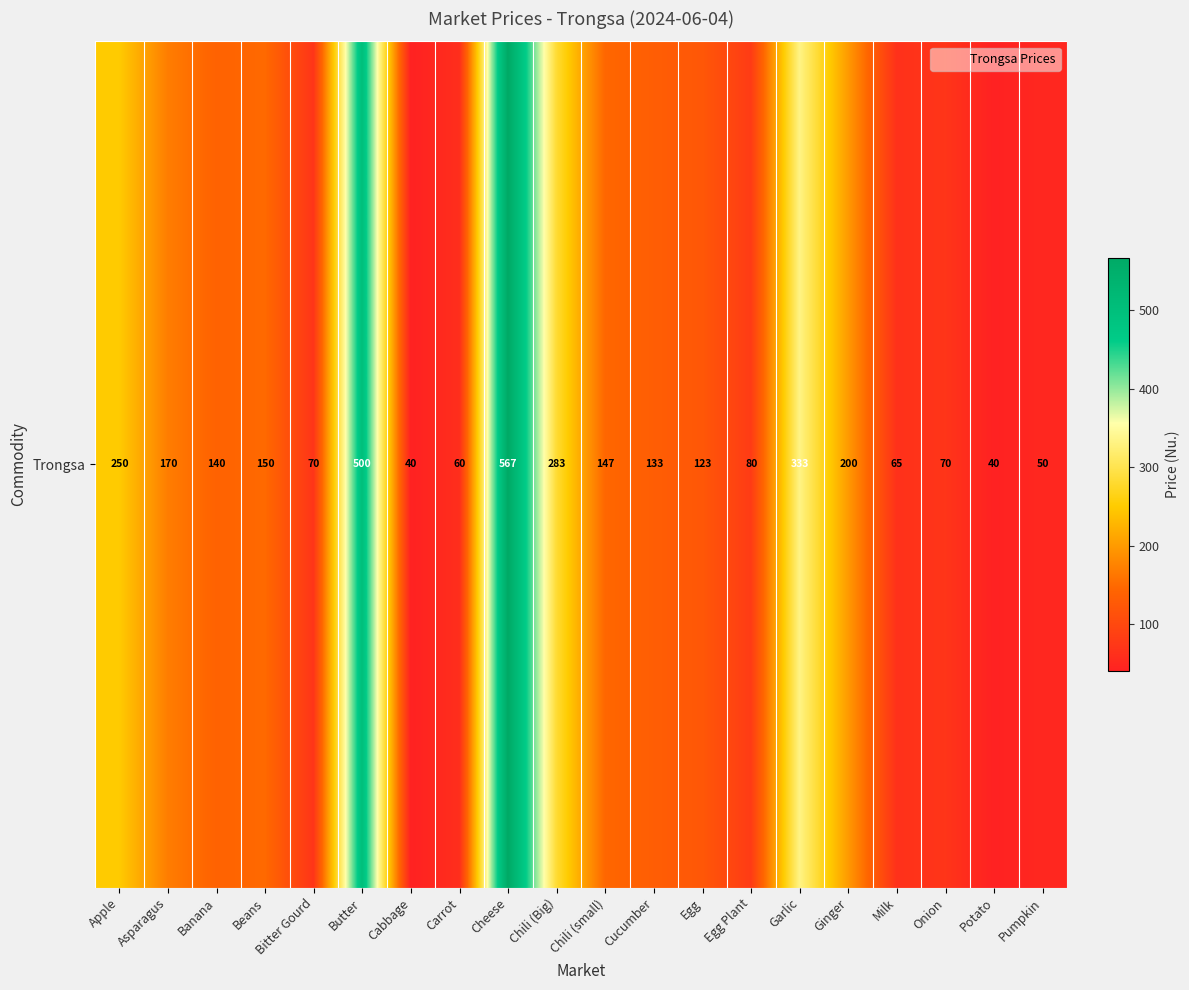

How many values are below 140?

10